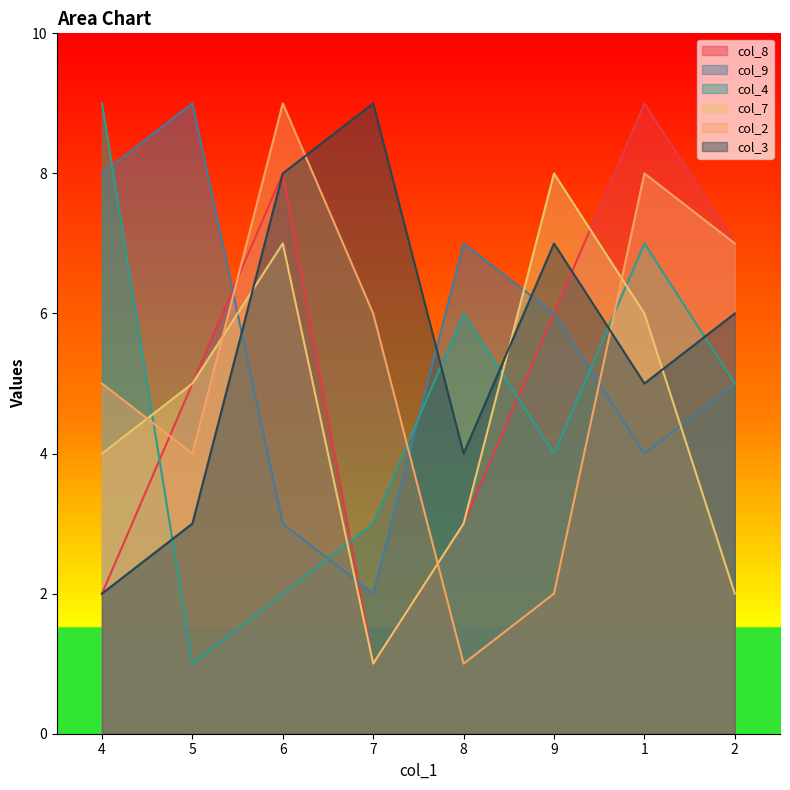

What is the average value of the col_2 series?

5